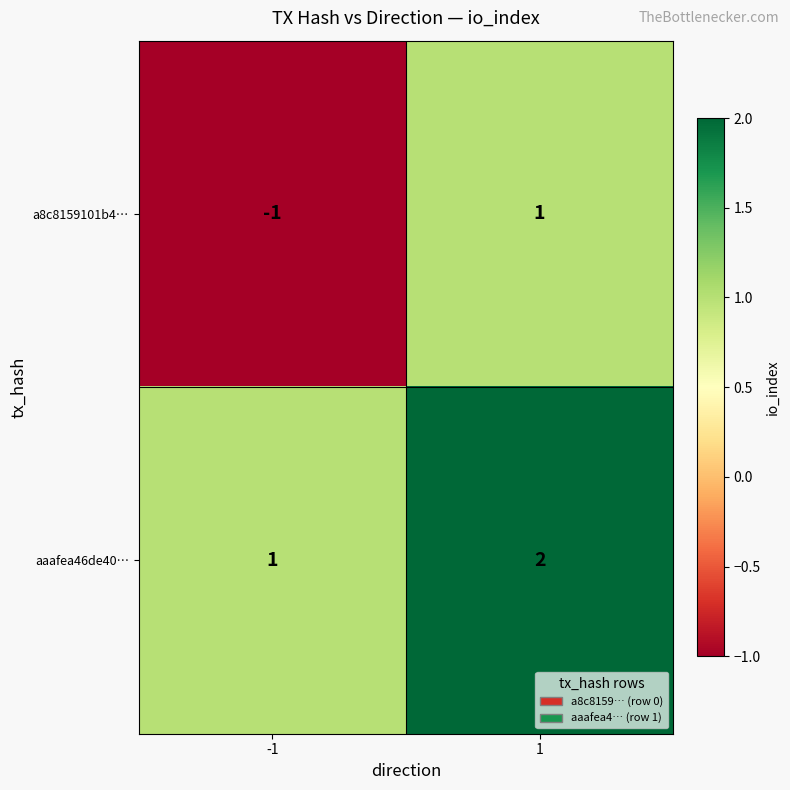

Which series has the widest spread of values?

a8c8159101b4…